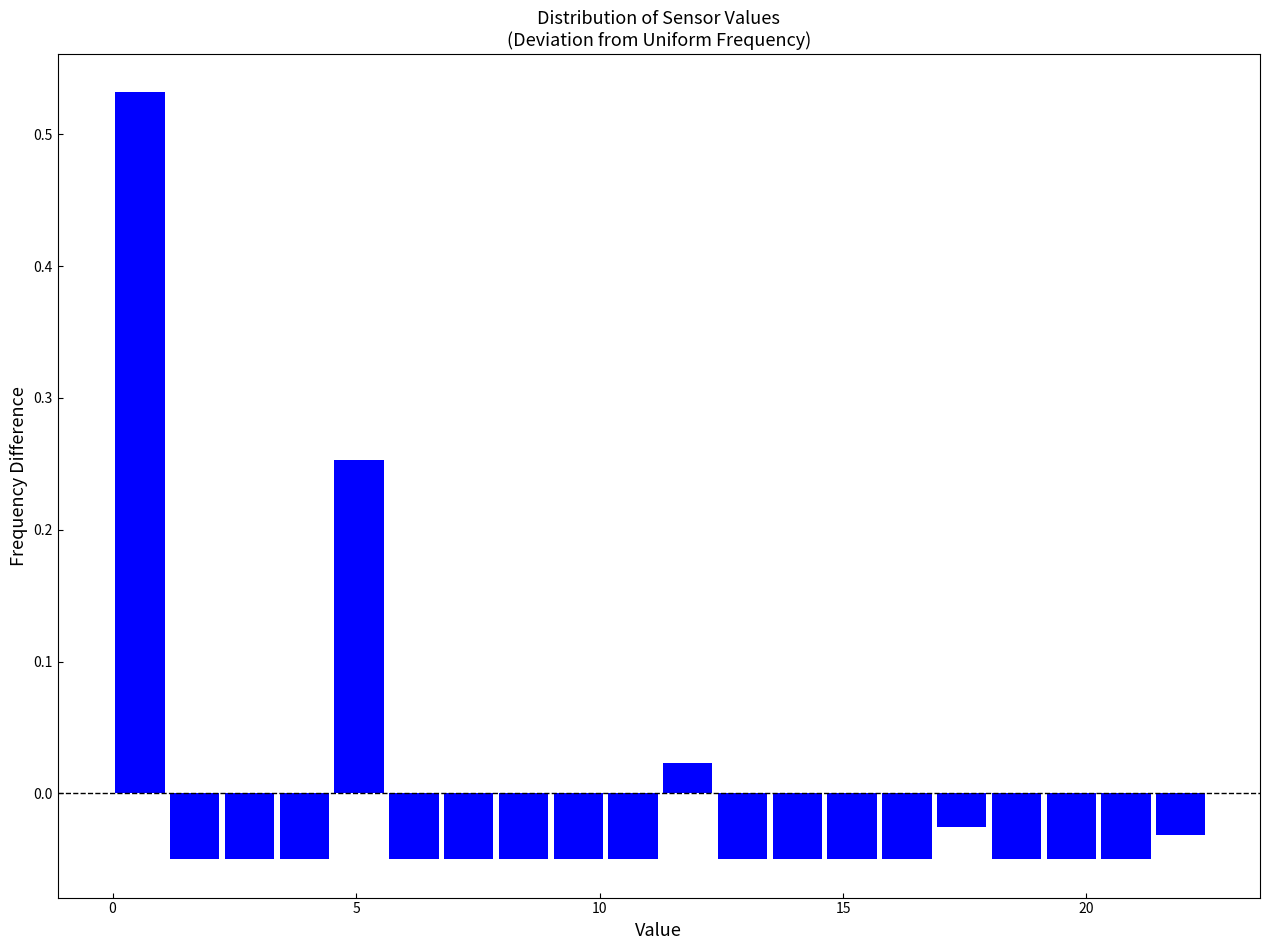

Read against the x-axis, roughly where is the centre of the tallest bar?

0.5